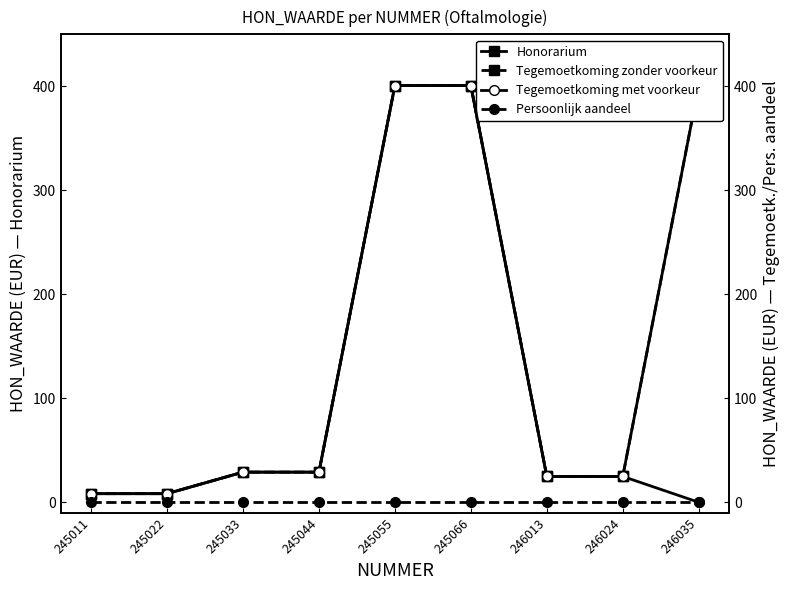

Reading left to right, what are all the values shown in this chart?

Honorarium: 8.3	8.3	29.0	29.0	400.7	400.7	24.9	24.9	400.7
Tegemoetkoming zonder voorkeur: 8.3	8.3	29.0	29.0	400.7	400.7	24.9	24.9	400.7
Tegemoetkoming met voorkeur: 8.3	8.3	29.0	29.0	400.7	400.7	24.9	24.9	0.0
Persoonlijk aandeel: 0.0	0.0	0.0	0.0	0.0	0.0	0.0	0.0	0.0